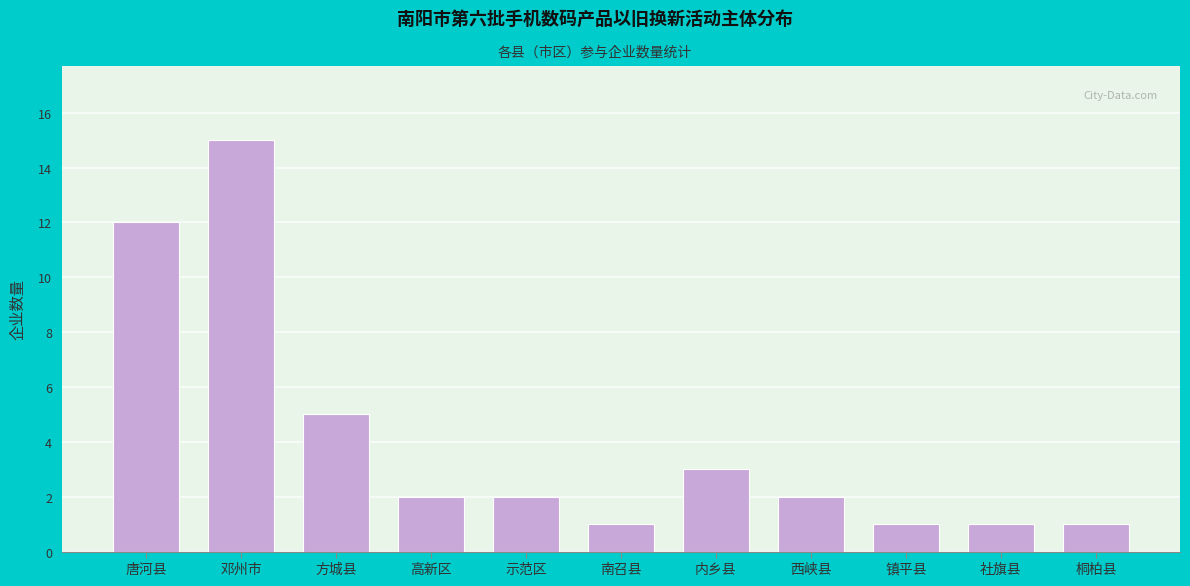

Reading left to right, extract all data points from this chart.

唐河县=12	邓州市=15	方城县=5	高新区=2	示范区=2	南召县=1	内乡县=3	西峡县=2	镇平县=1	社旗县=1	桐柏县=1